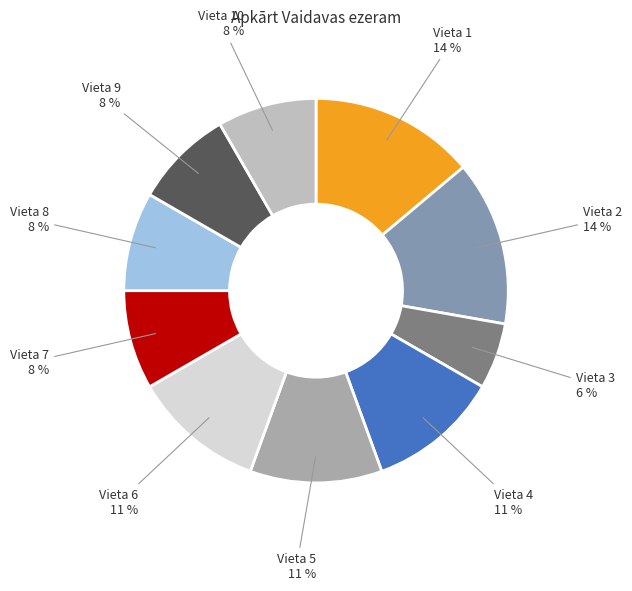

What is the ratio of the value at Vieta 7 to the value at Vieta 9?

1.0